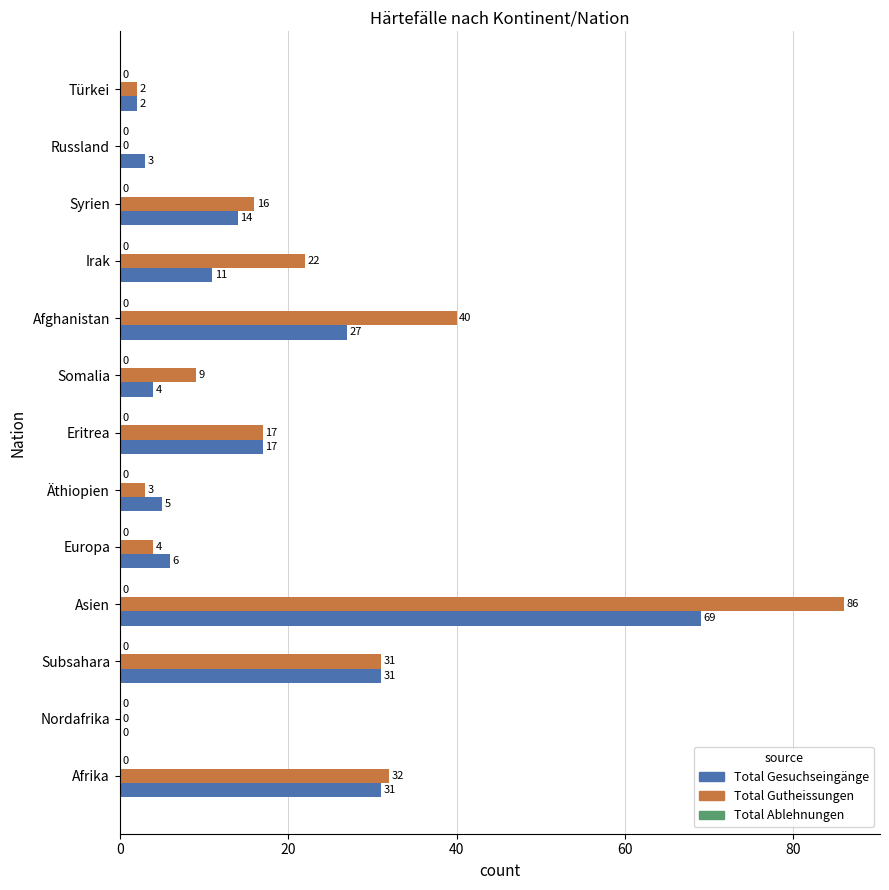

What is the greatest value displayed?

86